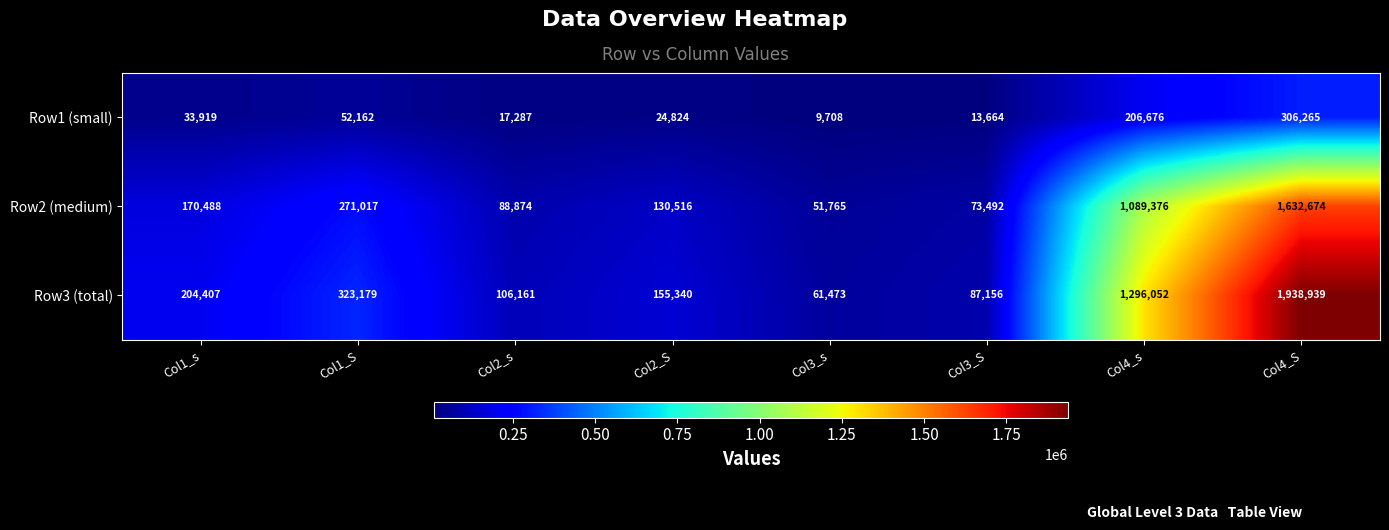

What is the maximum value shown in the chart?

1938939